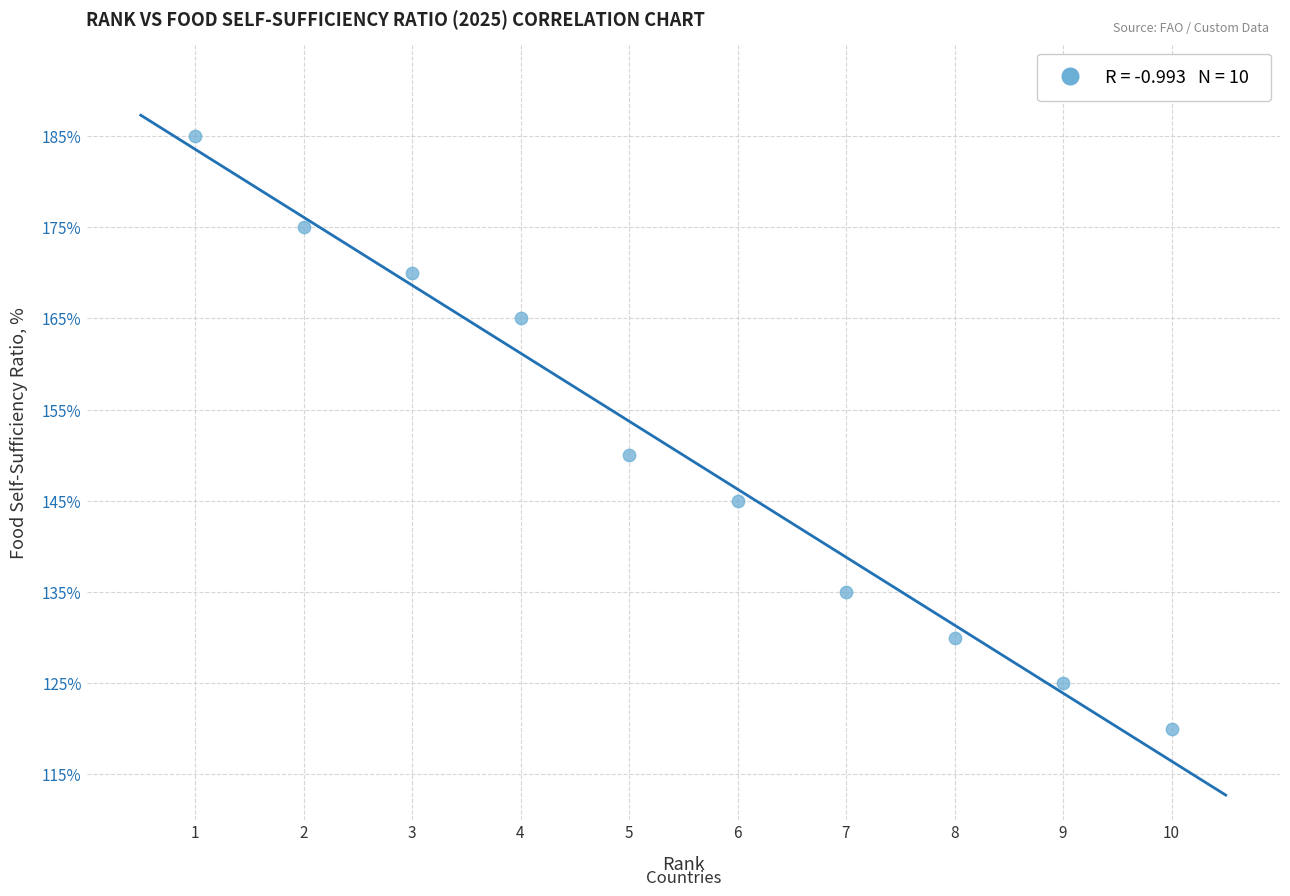

What Y value in the scatter plot is closest to 152?

150